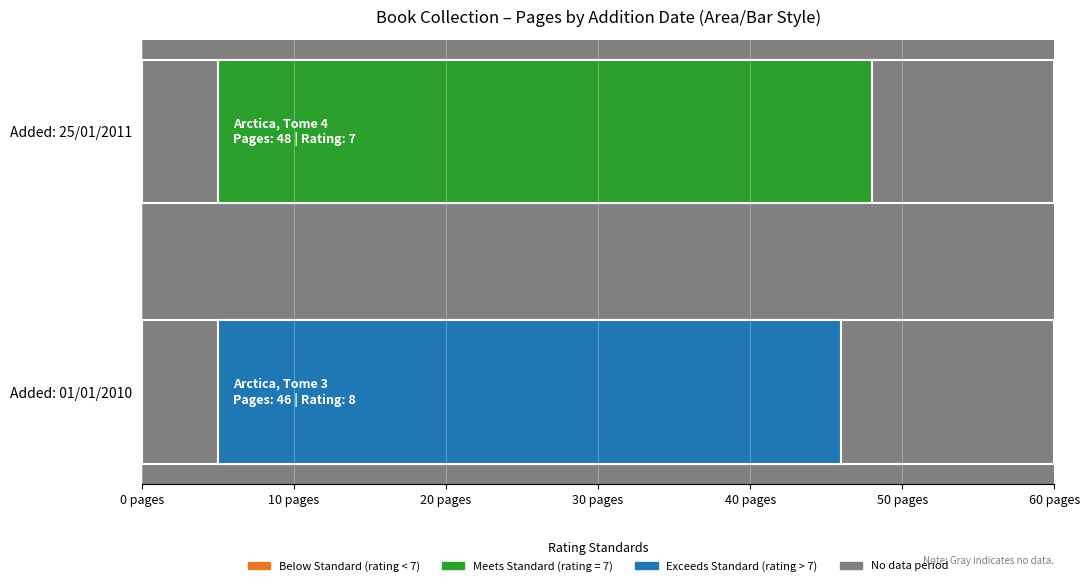

How many groups of bars are there?

2